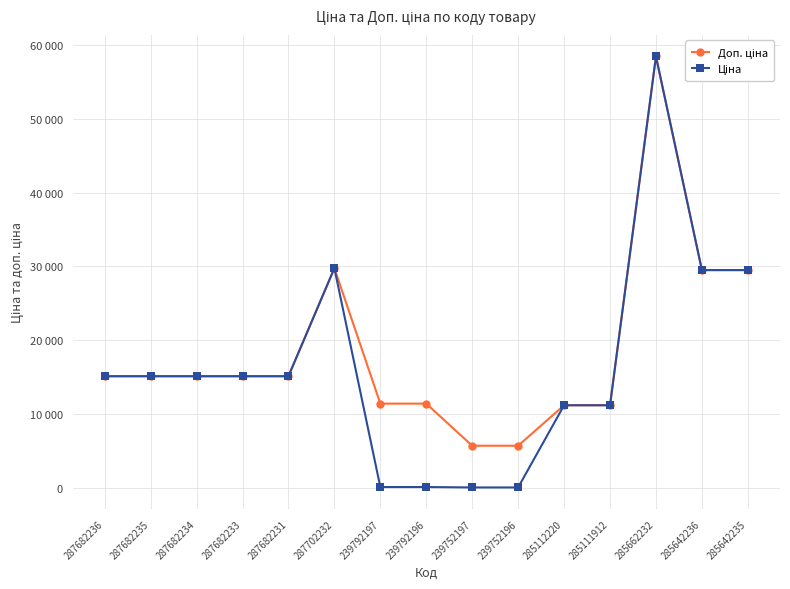

Is the value of Доп. ціна at 287682234 greater than the value of Ціна at 285112220?

Yes